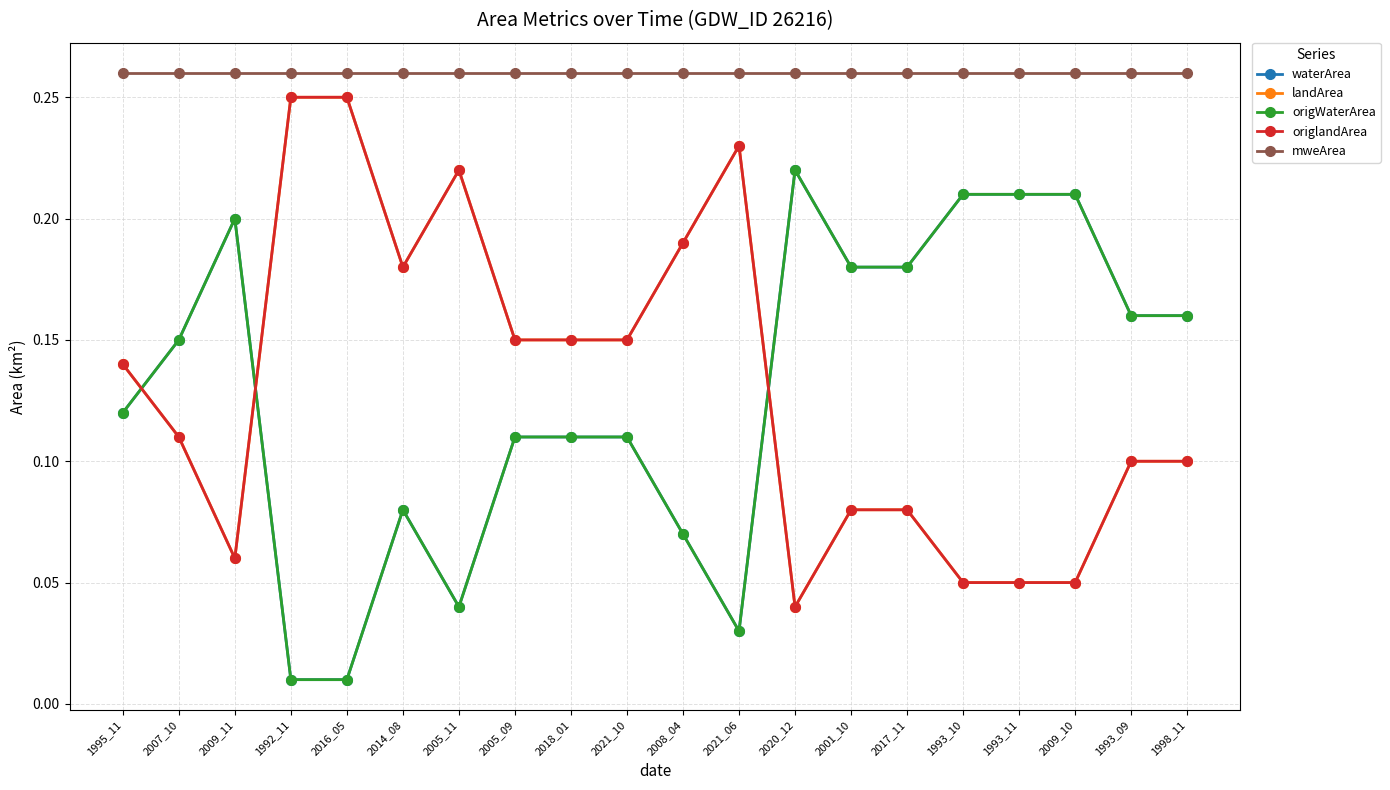

Rank the categories by waterArea value from lowest to highest.

1992_11, 2016_05, 2021_06, 2005_11, 2008_04, 2014_08, 2005_09, 2018_01, 2021_10, 1995_11, 2007_10, 1993_09, 1998_11, 2001_10, 2017_11, 2009_11, 1993_10, 1993_11, 2009_10, 2020_12